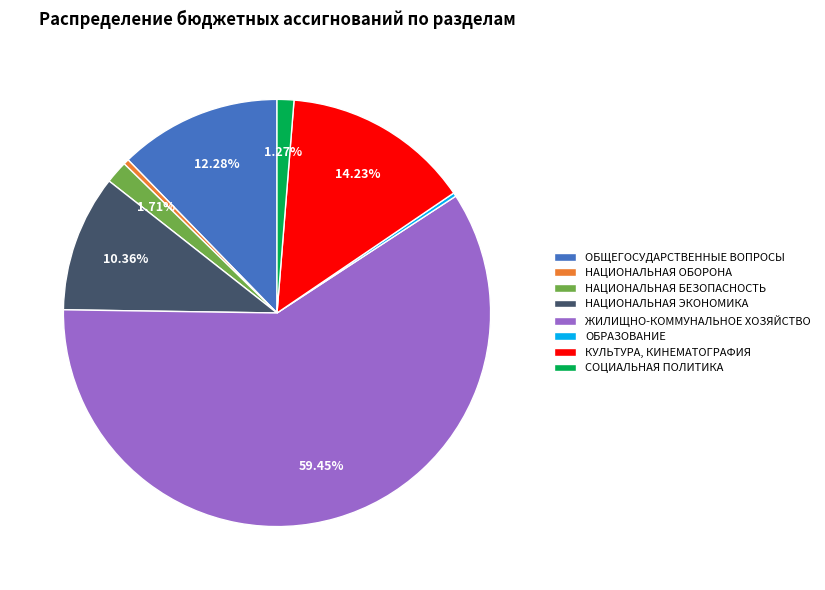

To the nearest percent, what percentage of the pie is СОЦИАЛЬНАЯ ПОЛИТИКА?

1%